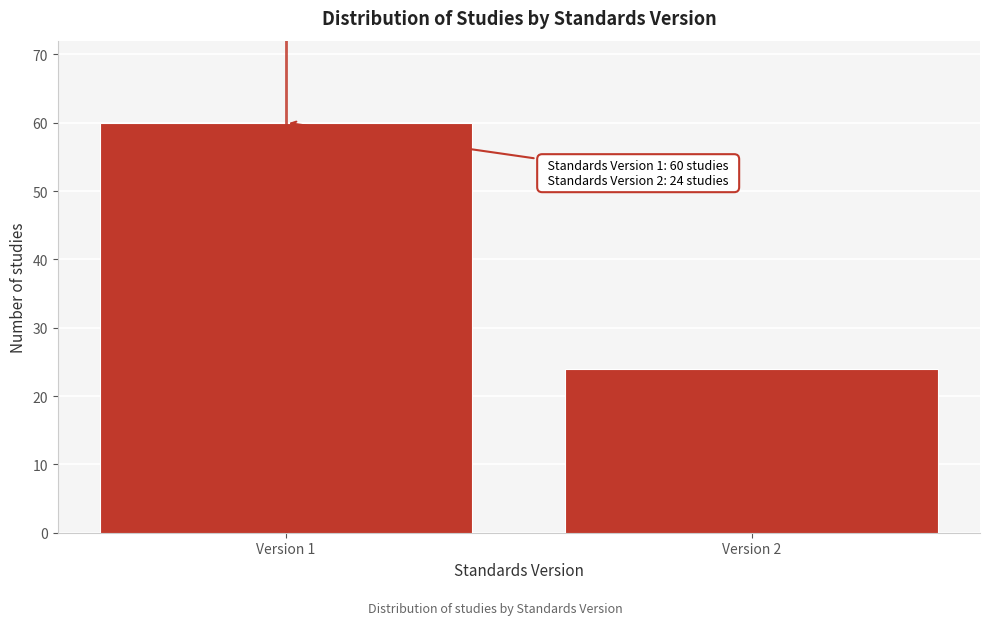

Reading right to left, list all the values displayed in this chart.

24	60